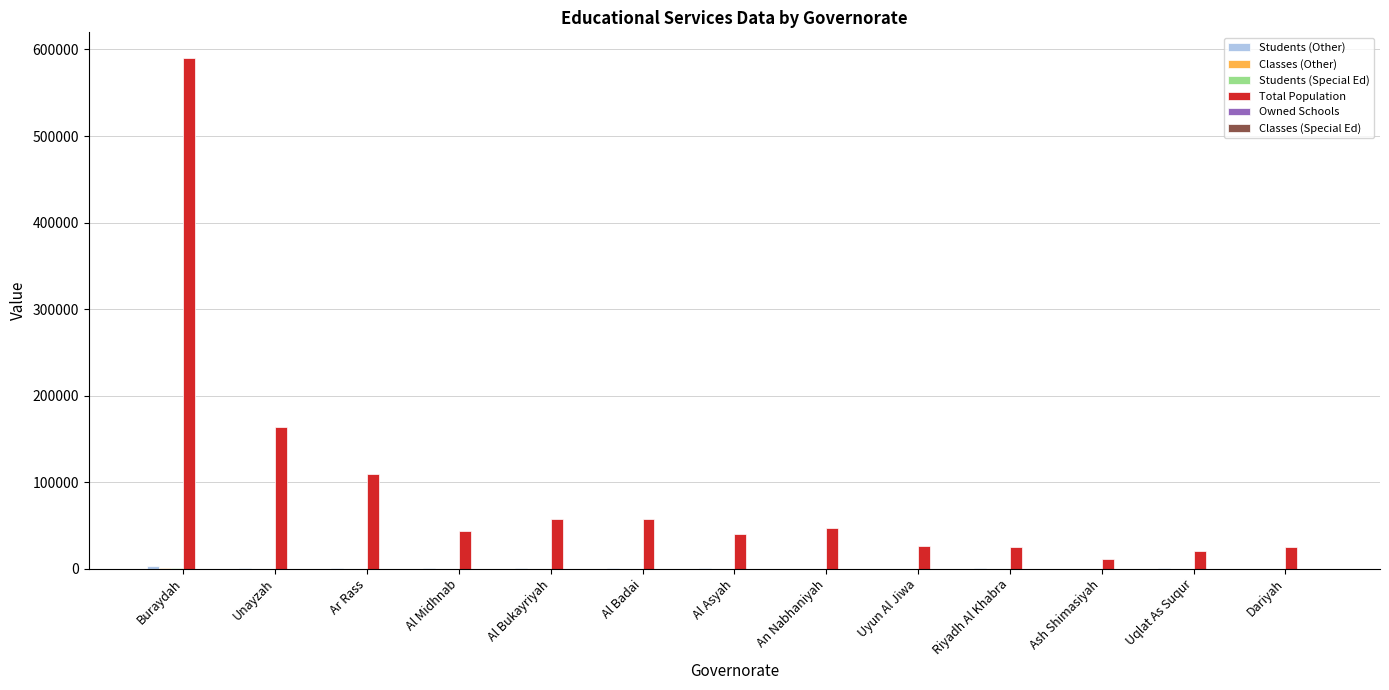

Which label corresponds to the largest value in the chart?

Buraydah